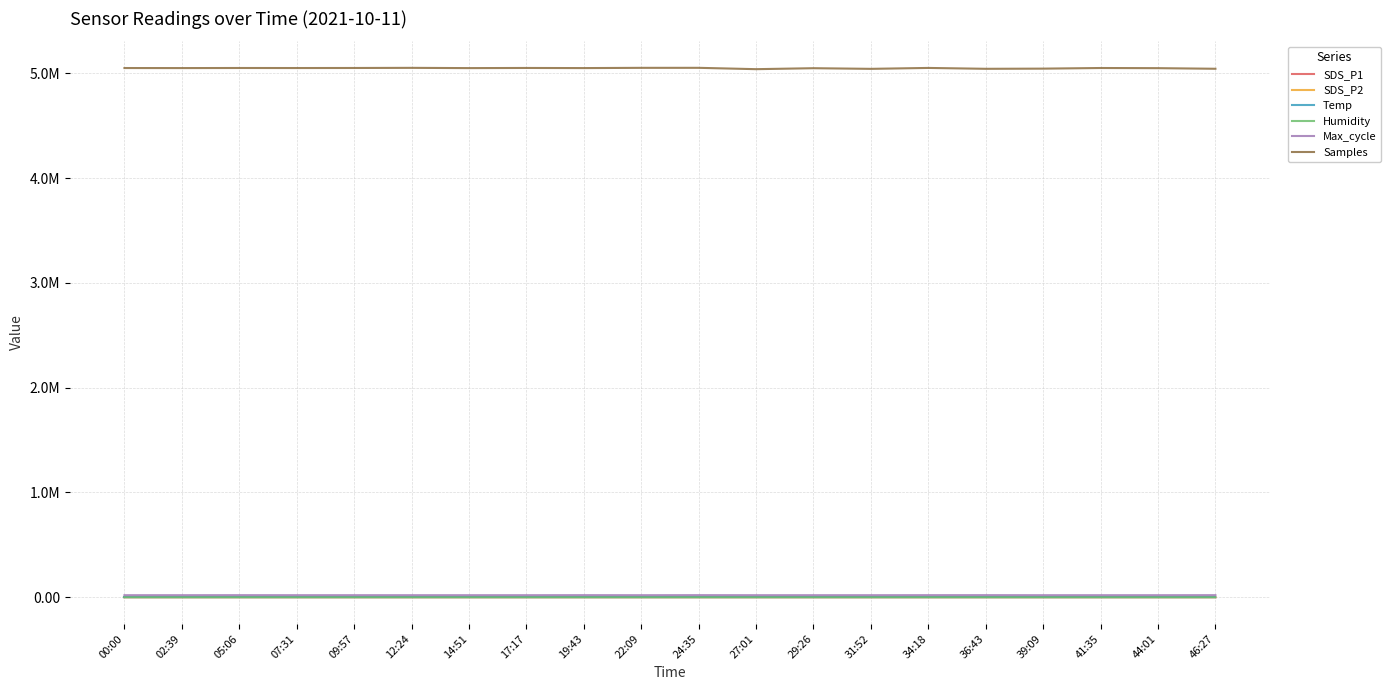

The value of Temp at 09:57 is 11.4. True or false?

True